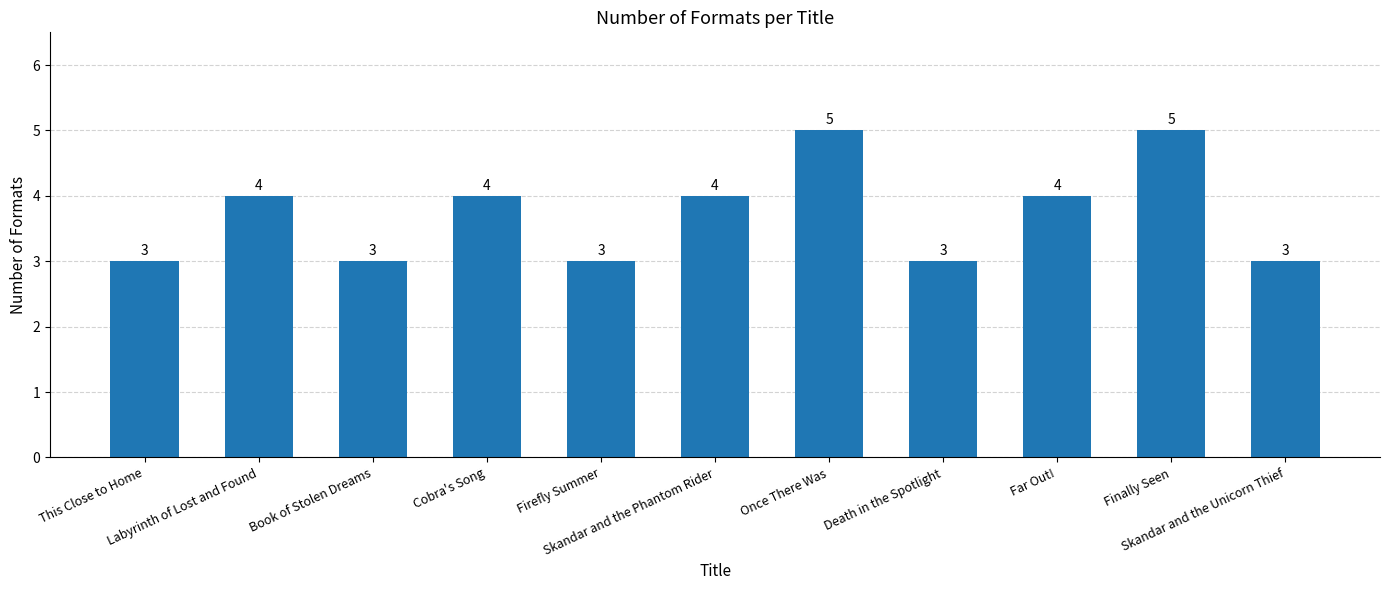

What position from the right is This Close to Home?

11